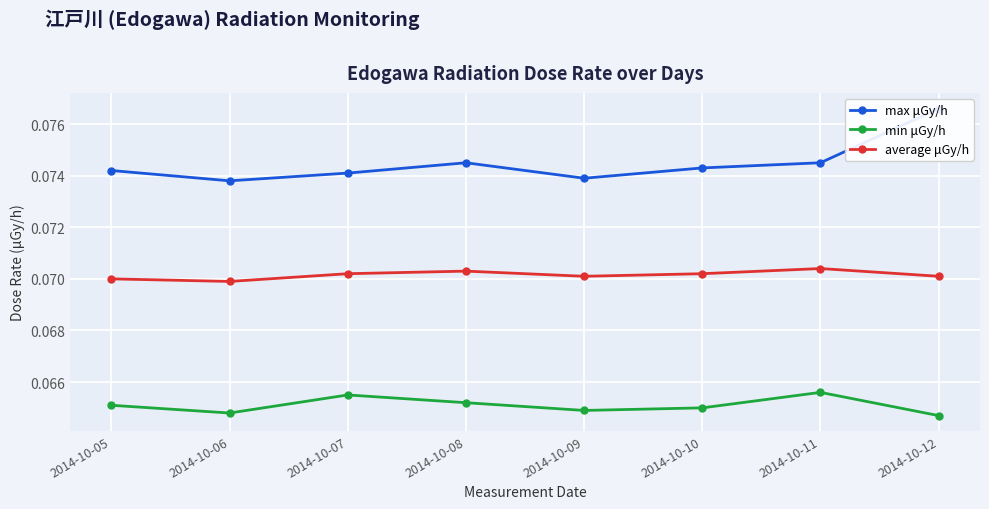

At which category does the chart reach its peak across all series?

2014-10-12